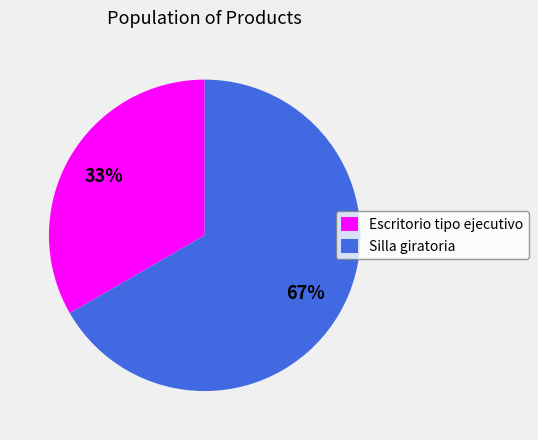

Is it true that Silla giratoria is 67% of the pie?

True